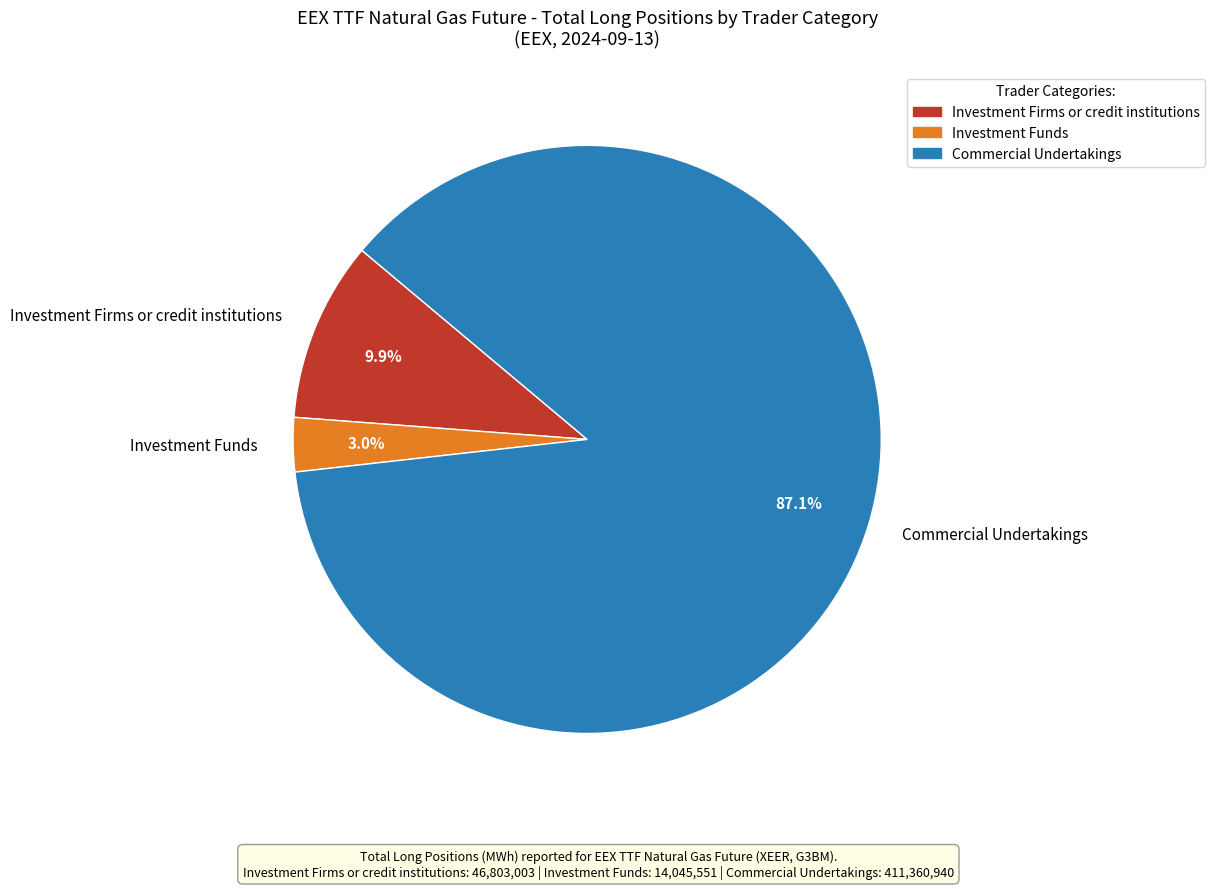

What percentage is NOT represented by Investment Firms or credit institutions?

90.1%